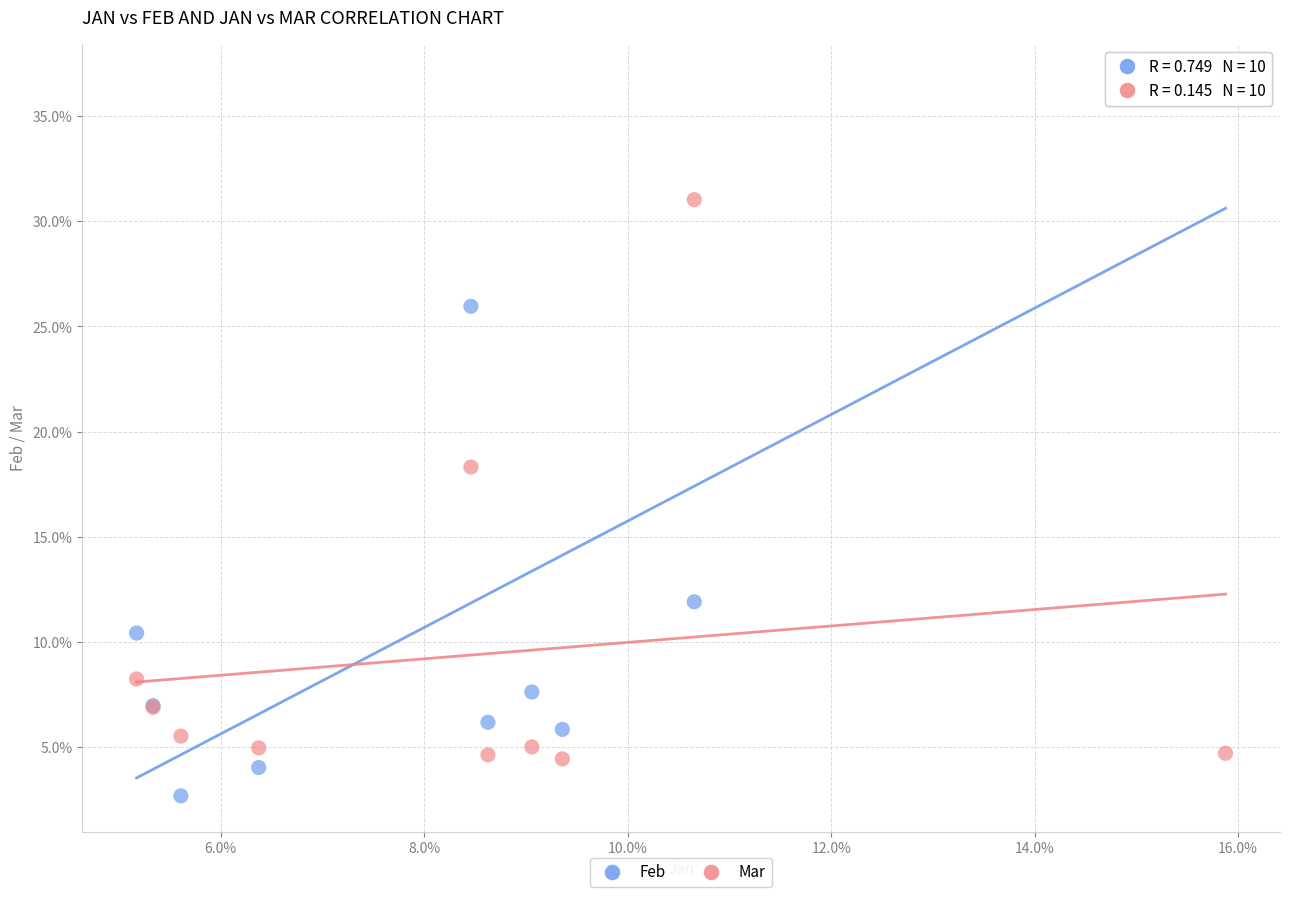

Which series has the largest Y range (max minus min)?

Feb